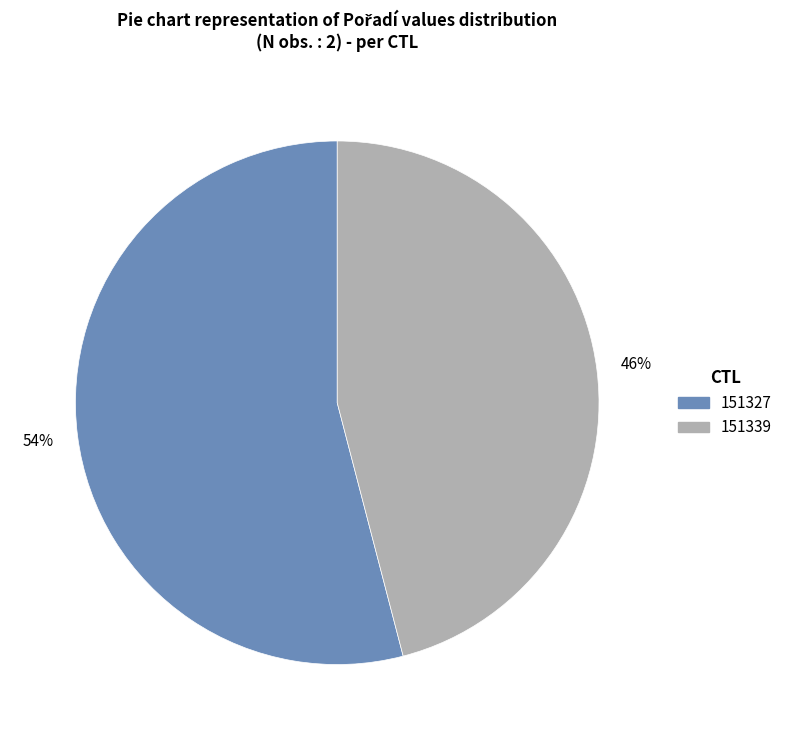

What percentage is the 151339 slice, to the nearest percent?

46%